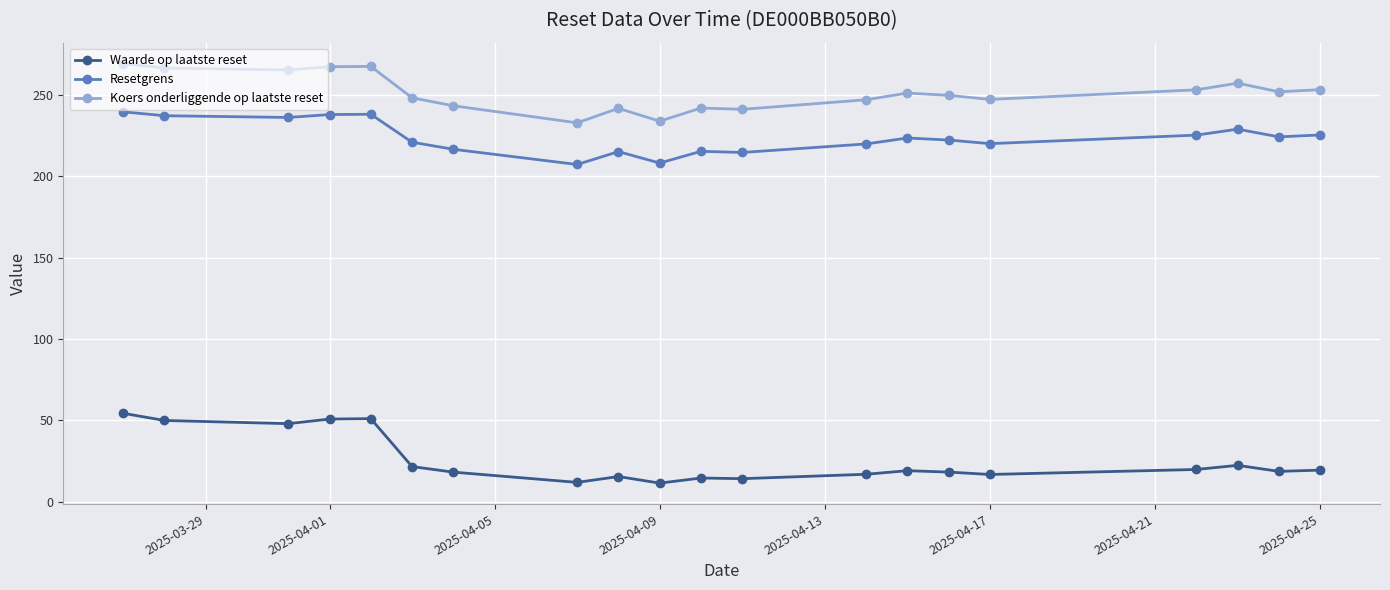

What is the smallest value displayed?

11.3